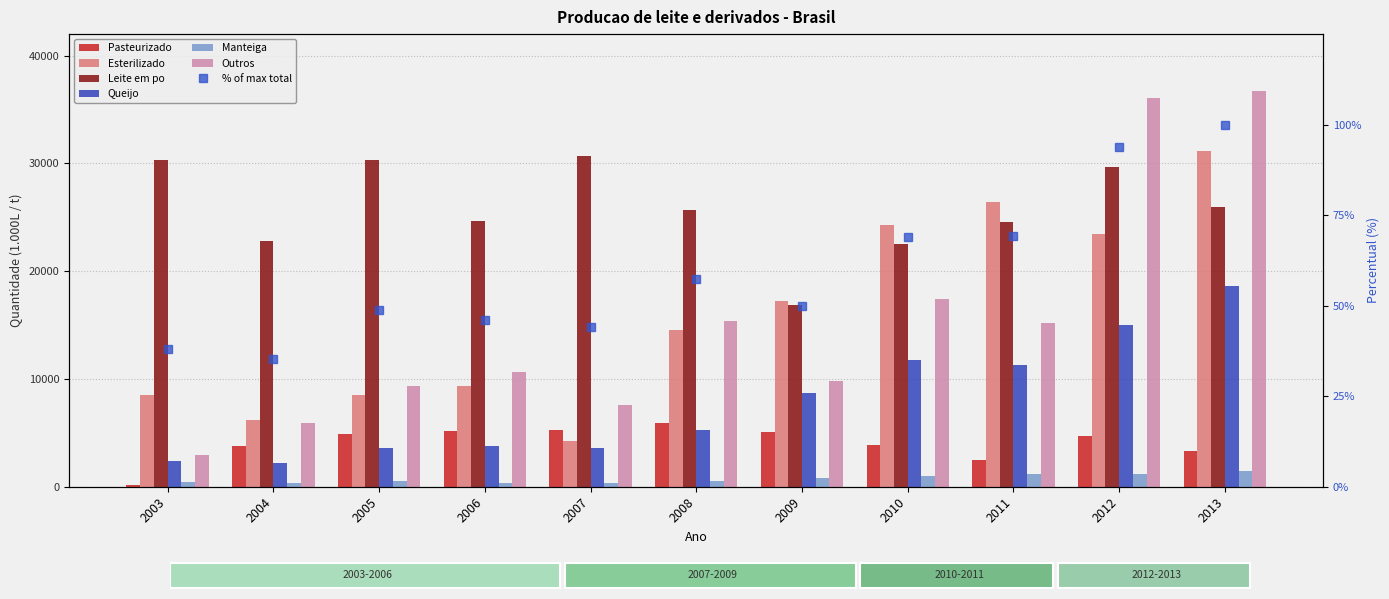

Which category has the lowest value across all series?

2003